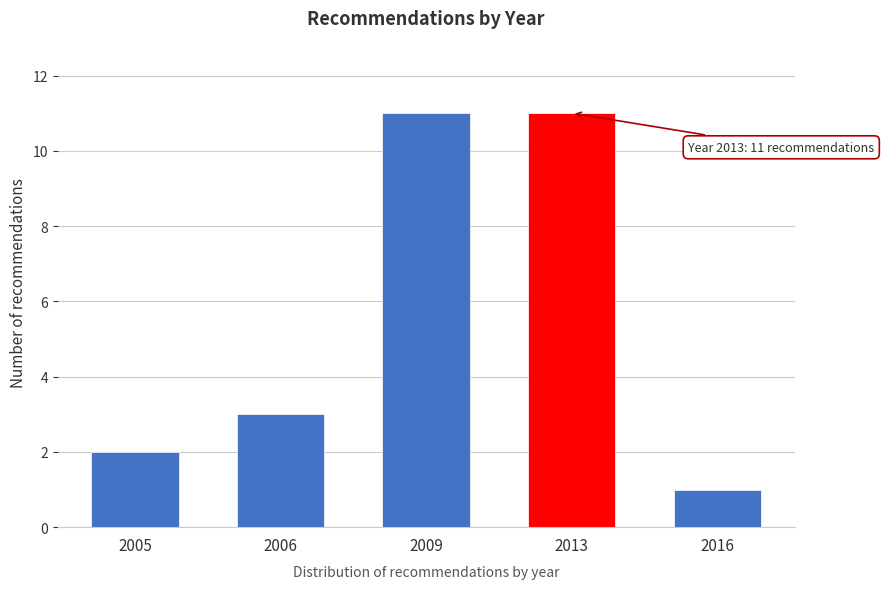

Reading left to right, transcribe all the data shown in this chart.

2005=2	2006=3	2009=11	2013=11	2016=1